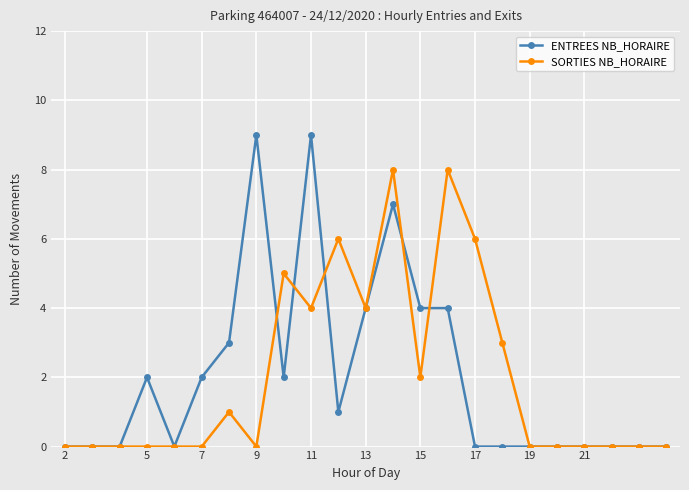

Rank the series by their maximum value, from highest to lowest.

ENTREES NB_HORAIRE, SORTIES NB_HORAIRE